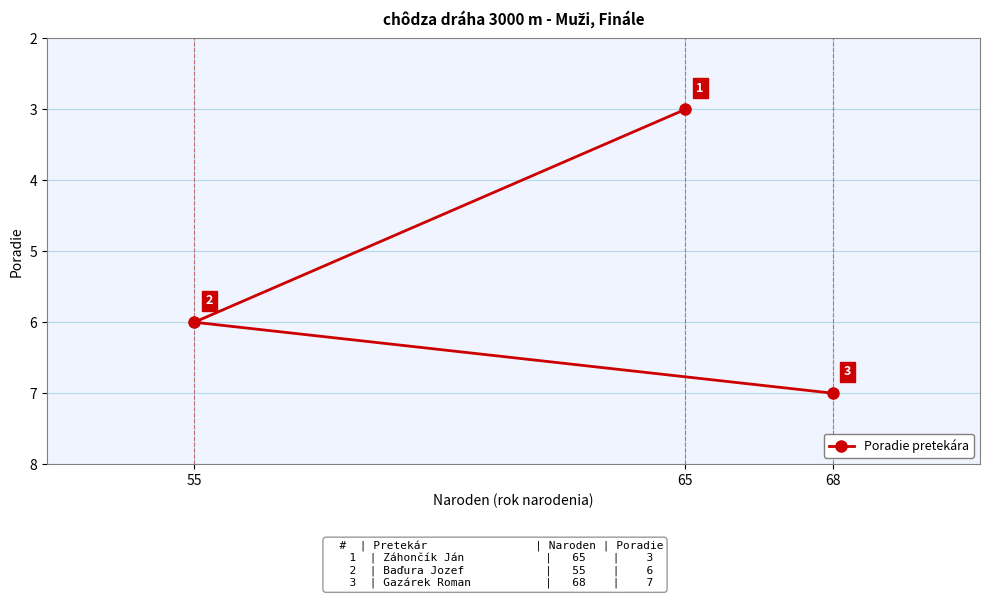

What is the value of the 2nd point from the left?

3